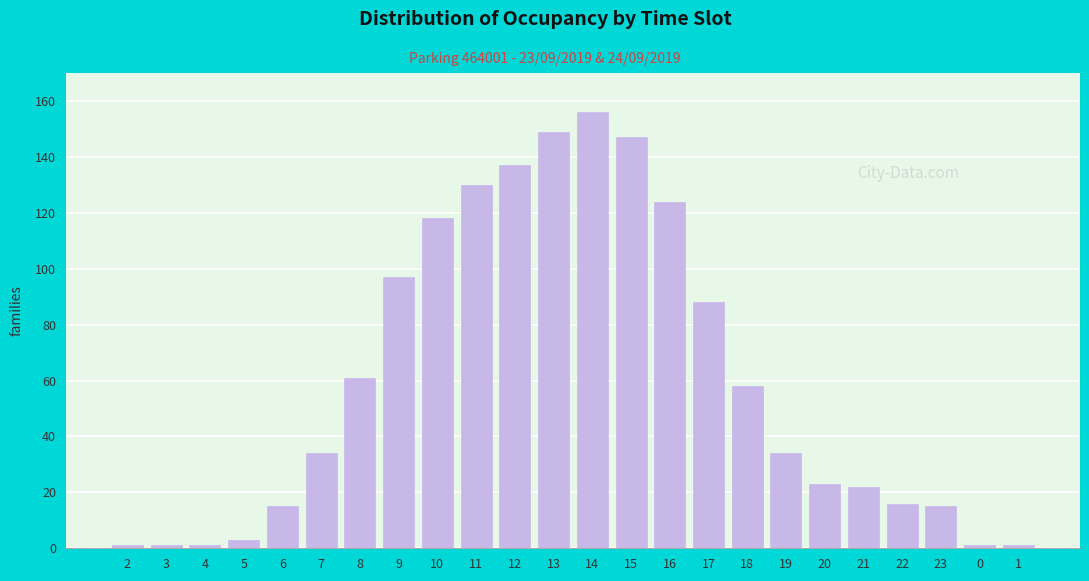

Reading left to right, what are all the values shown in this chart?

1	1	1	3	15	34	61	97	118	130	137	149	156	147	124	88	58	34	23	22	16	15	1	1